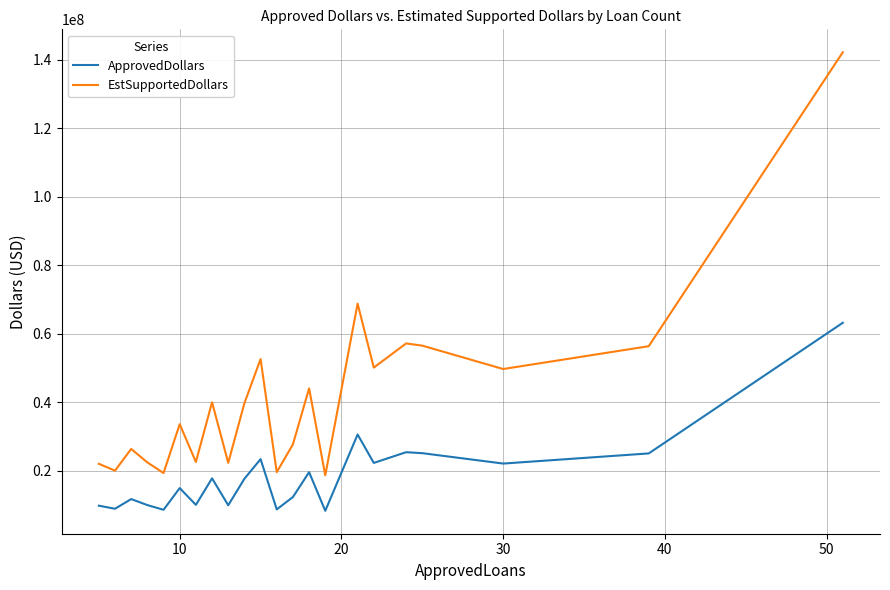

Which series has the widest spread of values?

EstSupportedDollars